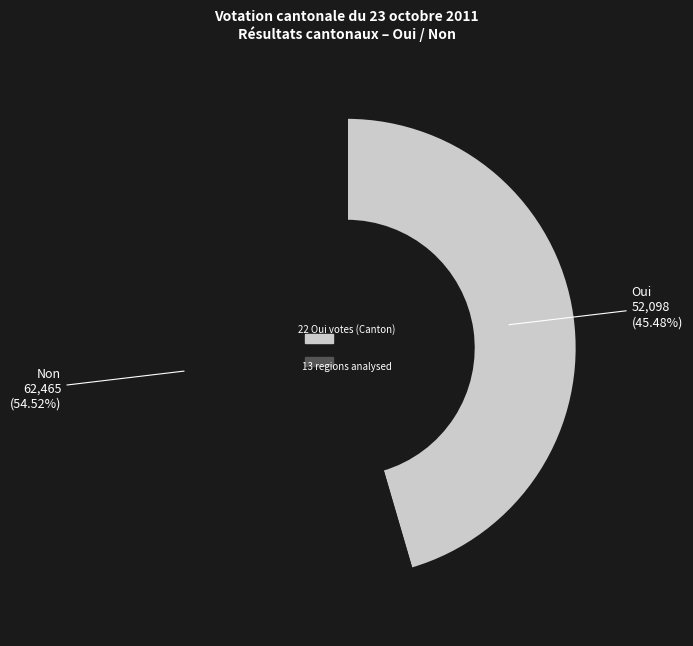

Rank the categories by value from lowest to highest.

Oui, Non